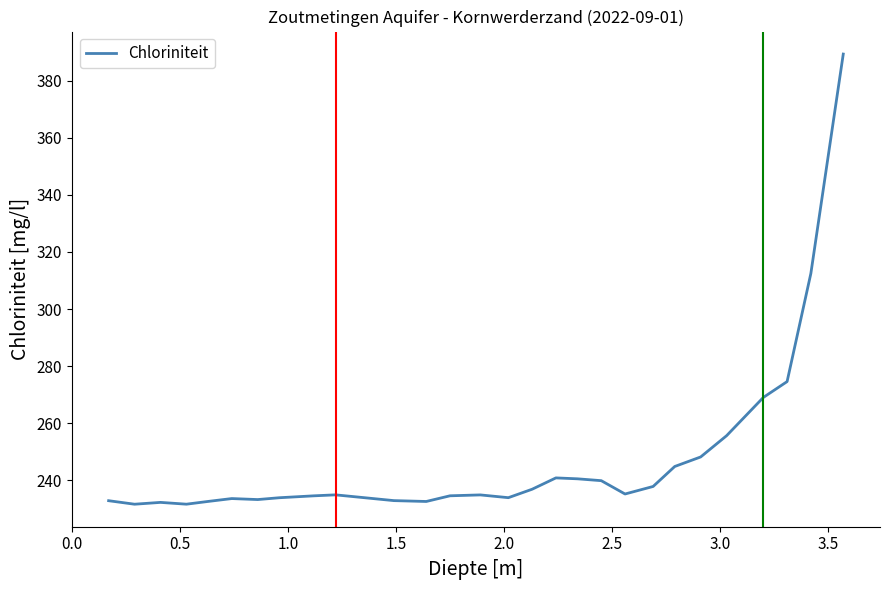

What is the greatest value displayed?

389.3